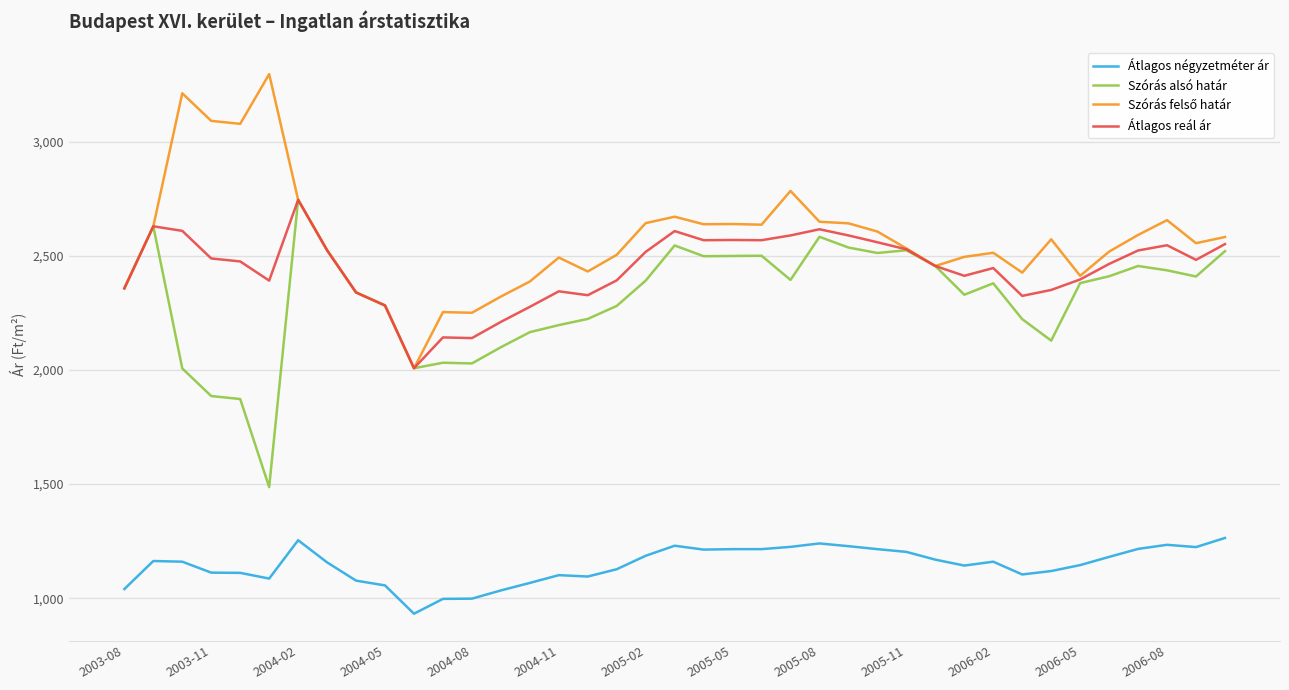

What is the greatest value displayed?

3297